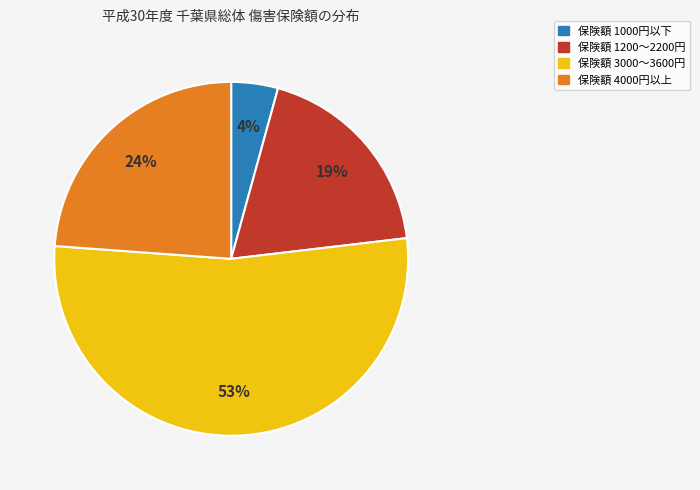

To the nearest percent, what is the average slice percentage?

25%